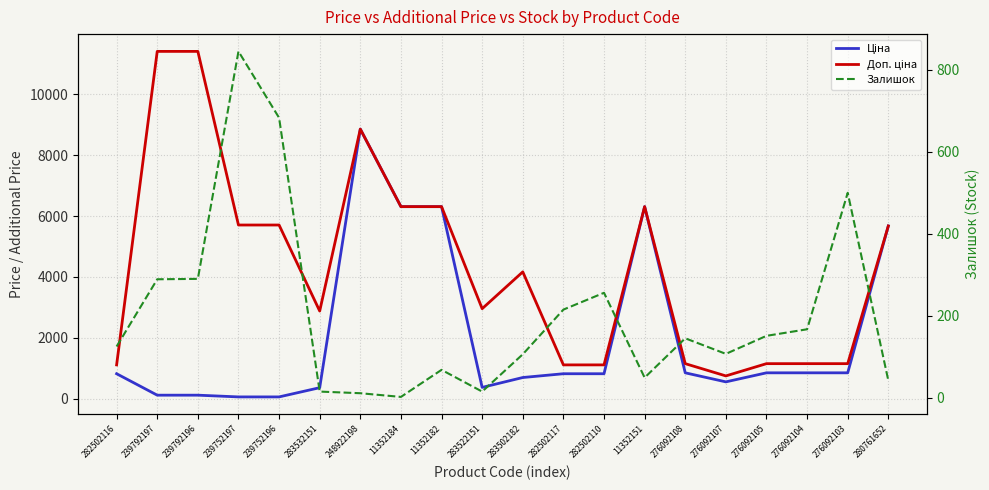

Reading left to right, what are all the values shown in this chart?

Ціна: 818.5	114.1	114.1	57.0	57.0	359.9	8856.7	6308.8	6308.8	369.5	694.3	818.5	818.5	6308.8	848.4	551.5	848.4	848.4	848.4	5673.8
Доп. ціна: 1109.2	11410.0	11410.0	5705.0	5705.0	2878.8	8856.7	6308.8	6308.8	2955.8	4165.6	1109.2	1109.2	6308.8	1149.7	747.0	1149.7	1149.7	1149.7	5673.8
Залишок: 125.0	289.0	290.0	845.0	683.0	15.0	11.0	2.0	68.0	15.0	106.0	215.0	256.0	49.0	145.0	107.0	151.0	167.0	500.0	42.0